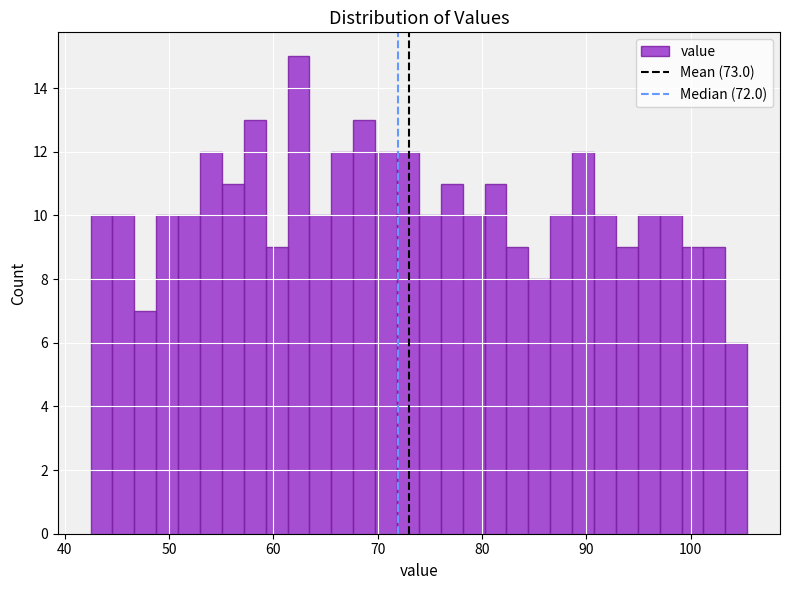

Around what value on the x-axis is the tallest bar? Give the approximate position of its centre, as read against the axis.

62